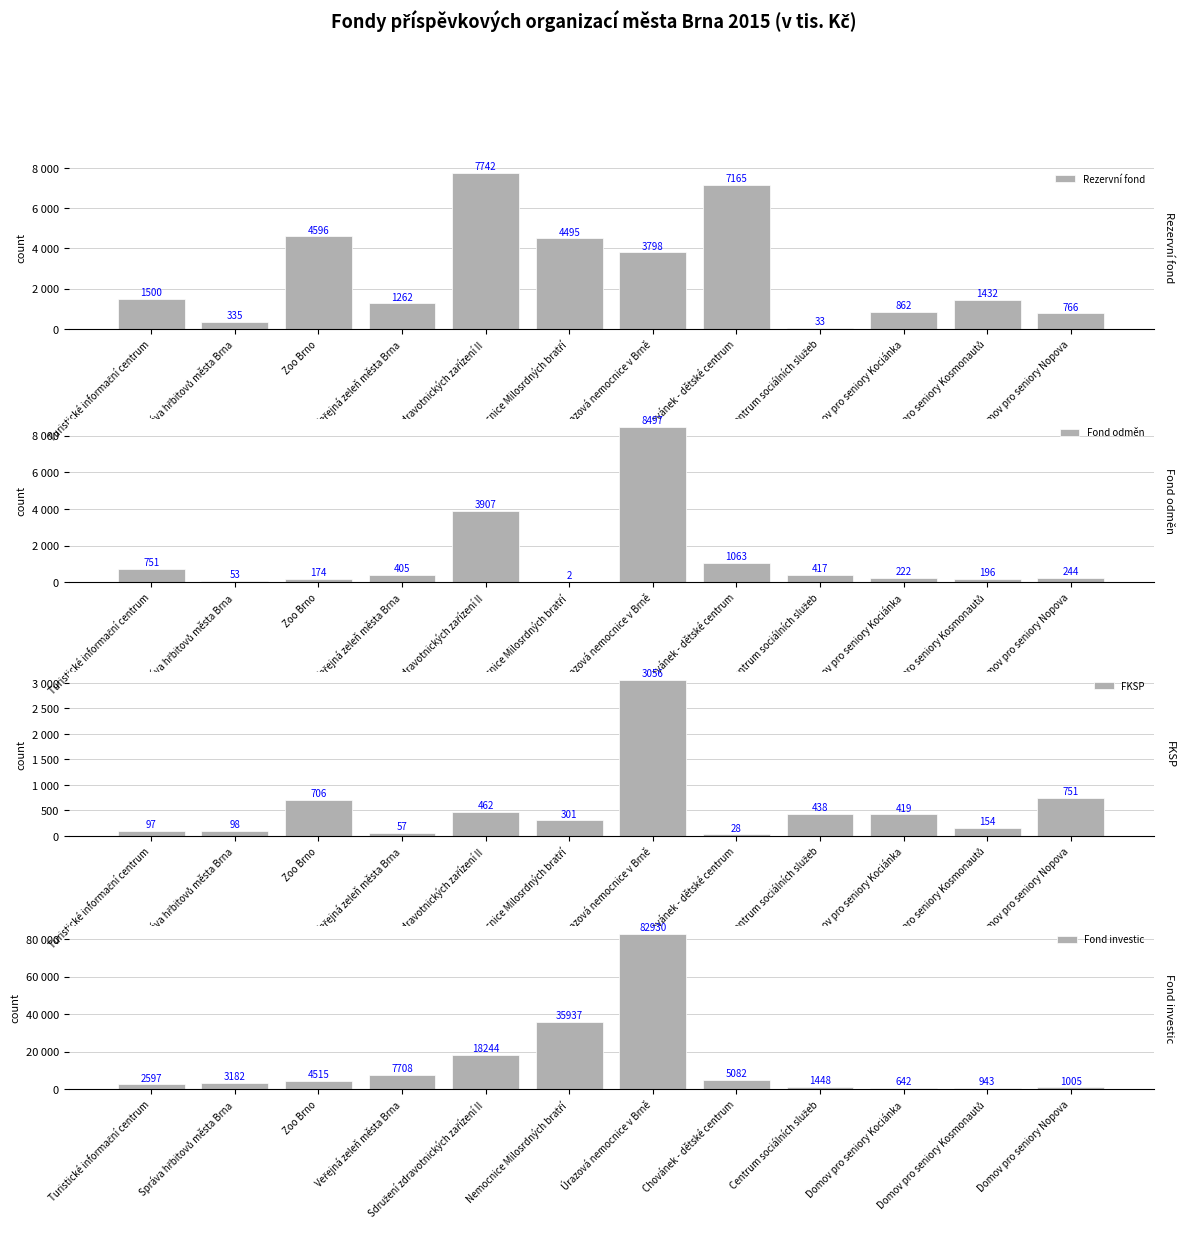

Between Centrum sociálních služeb and Správa hřbitovů města Brna, which is larger?

Správa hřbitovů města Brna